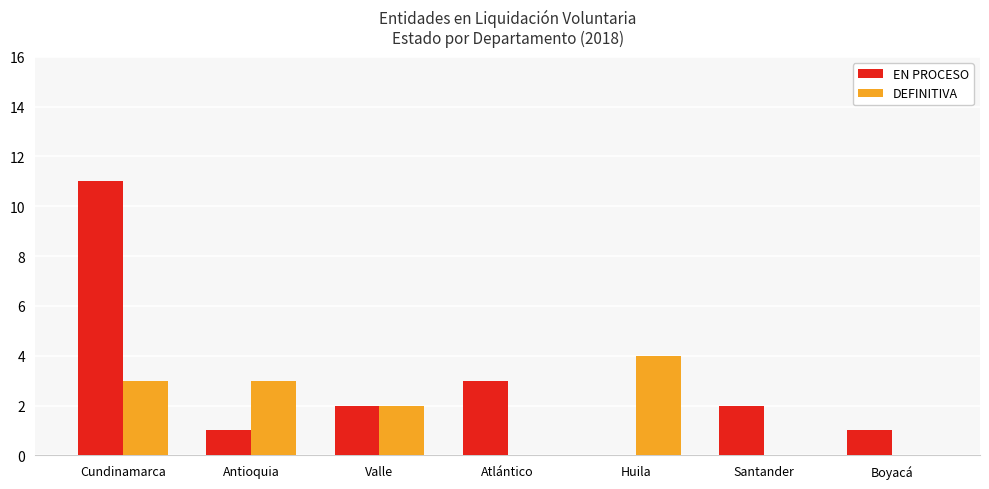

Which label corresponds to the largest value in the chart?

Cundinamarca